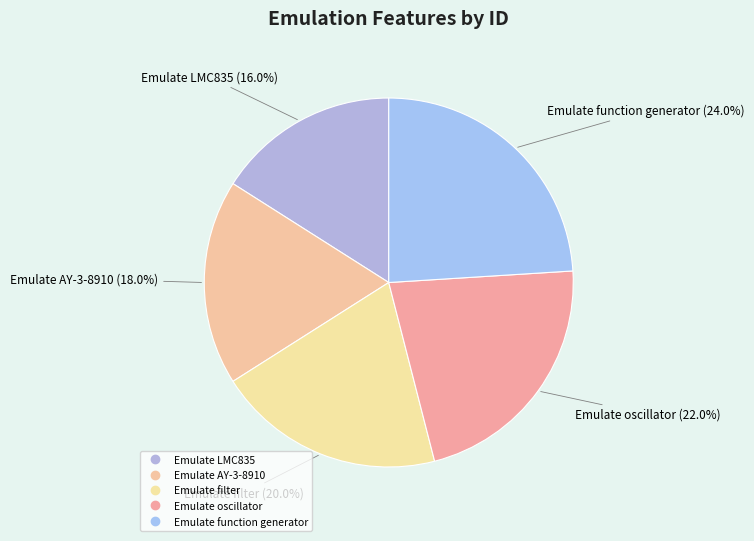

What percentage do Emulate filter and Emulate LMC835 together represent?

36.0%